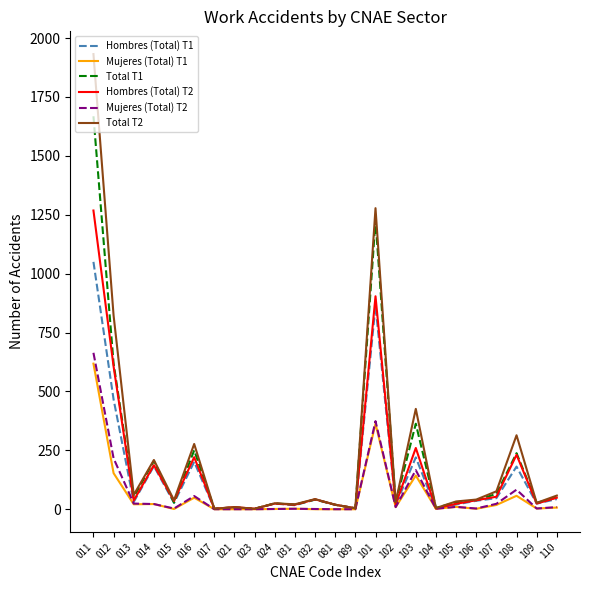

At which label is Hombres (Total) T2 closest to 635?

012